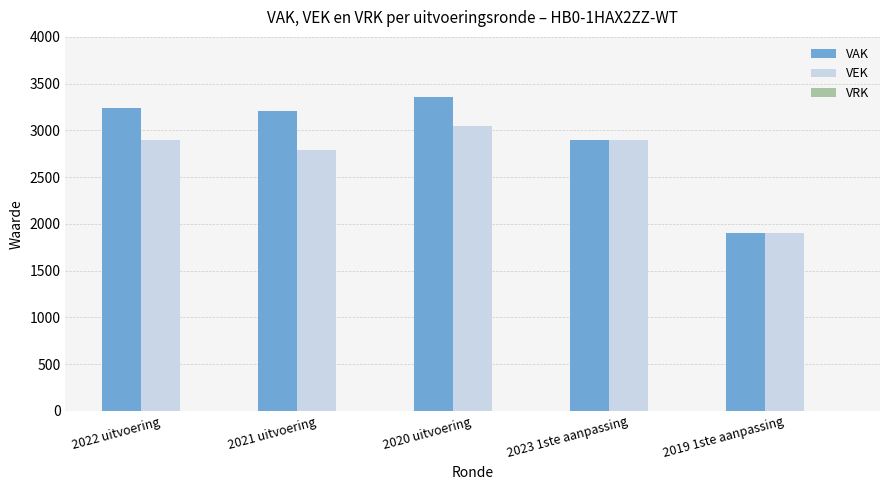

How many bars are there in each group?

2